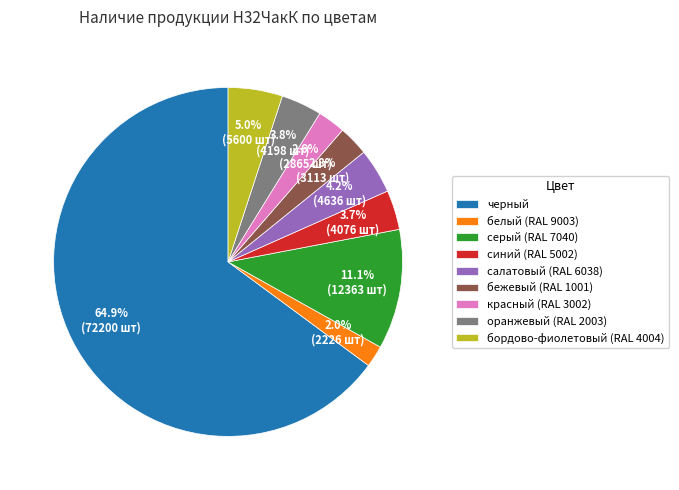

True or false: салатовый (RAL 6038) accounts for 4% of the total.

True